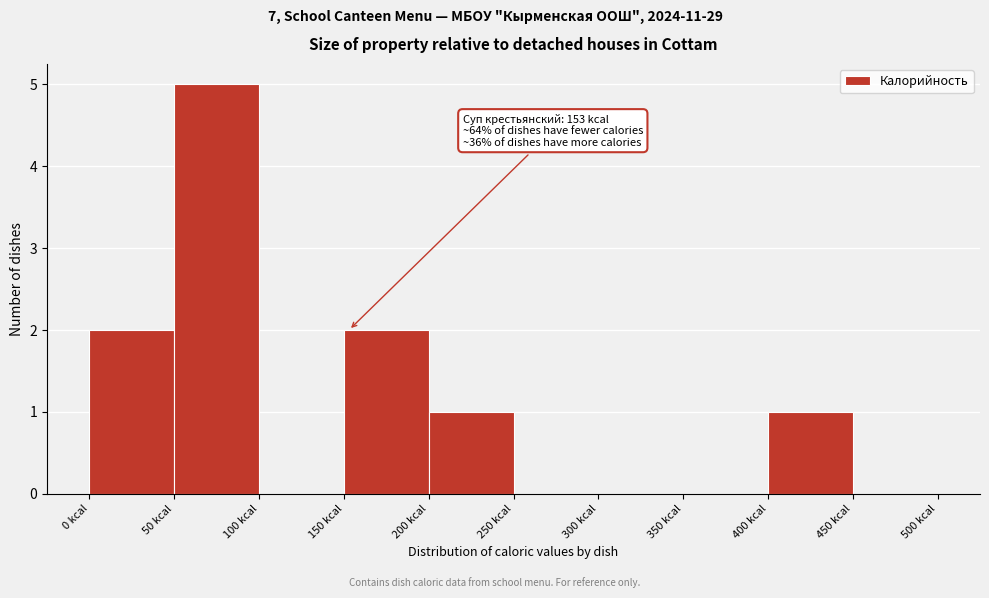

Over which range of the x-axis is the bar tallest?

50 to 100